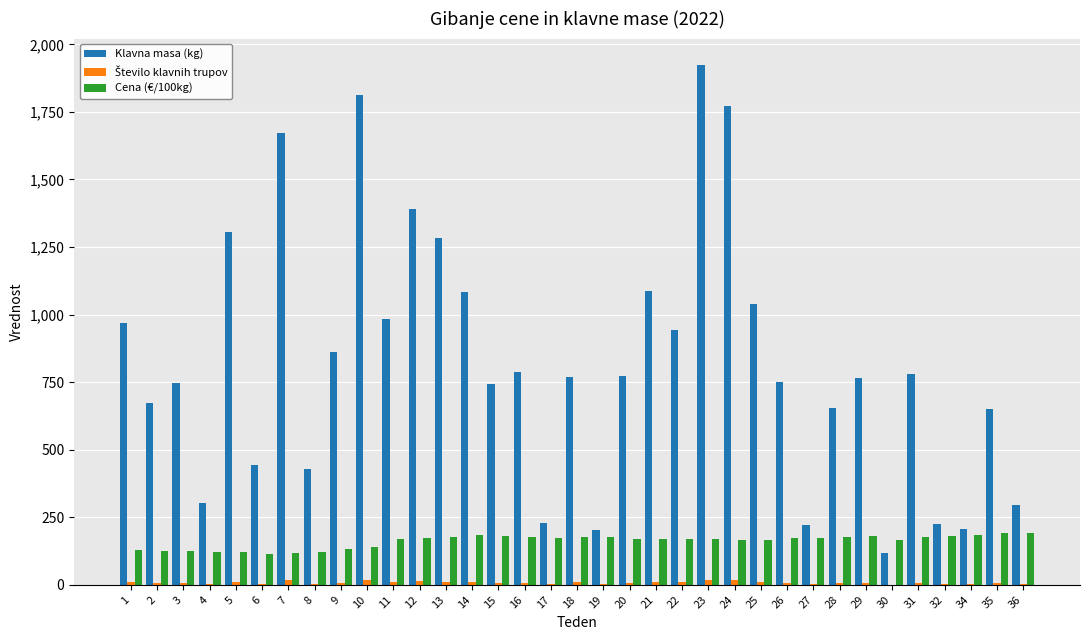

The value of Klavna masa (kg) at 15 is 743.0. True or false?

True